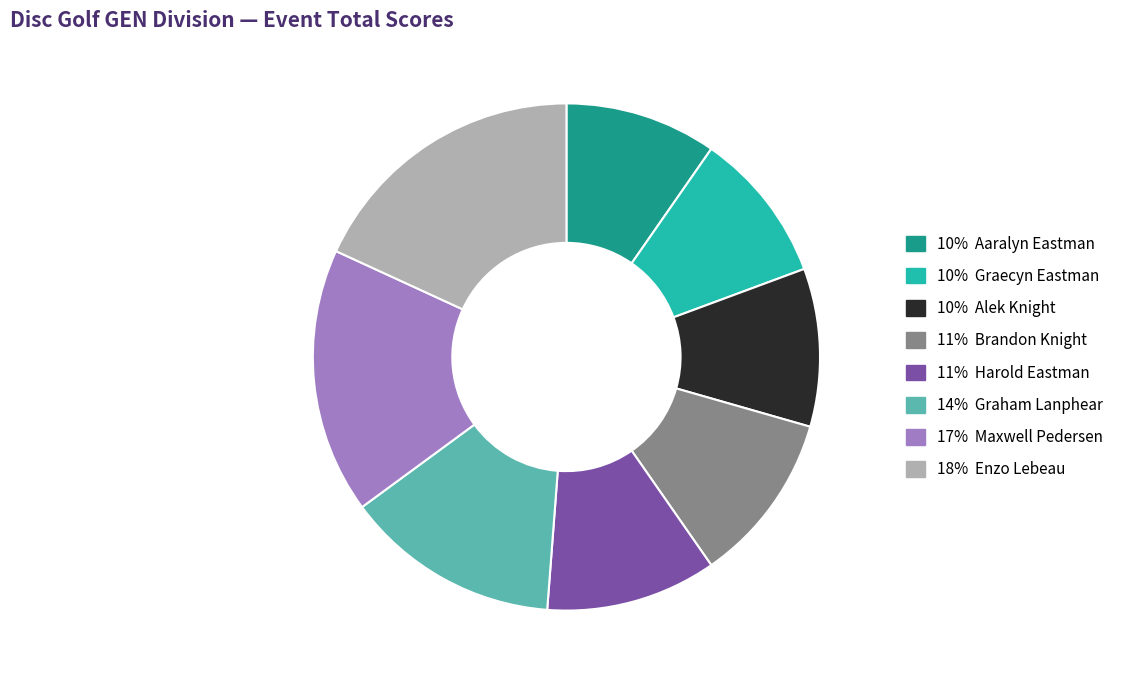

Is there a majority slice in this chart?

No